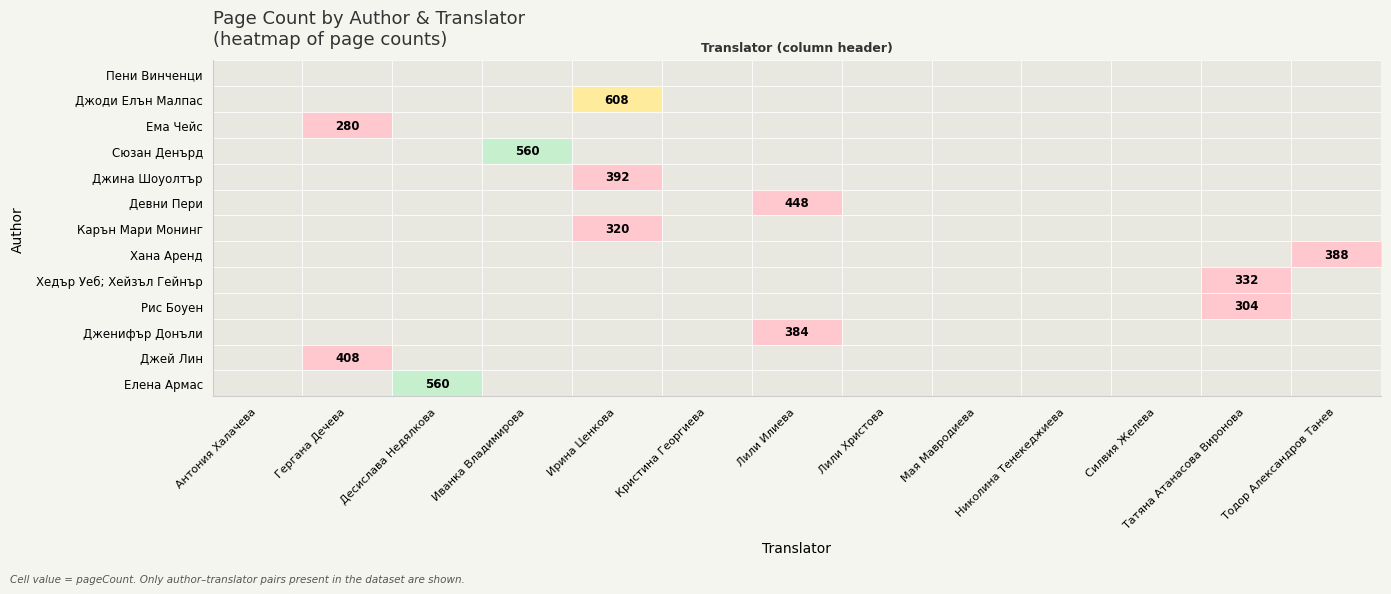

The Хедър Уеб; Хейзъл Гейнър series shows 89 at Татяна Атанасова Виронова. True or false?

False